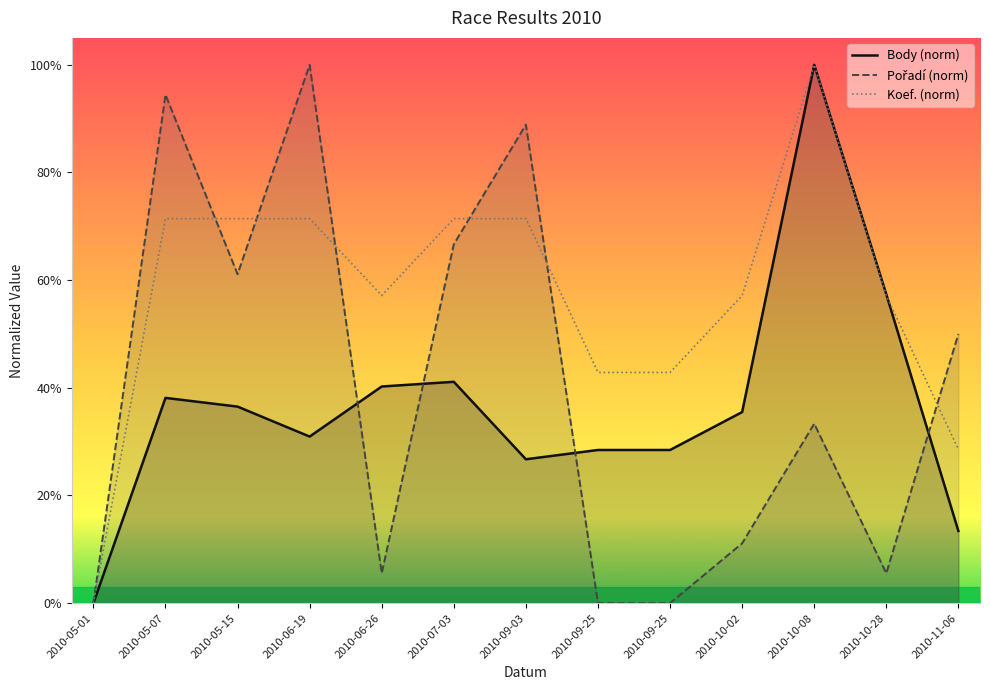

At 2010-10-08, list the series in order from largest to smallest.

Body (norm), Koef. (norm), Pořadí (norm)